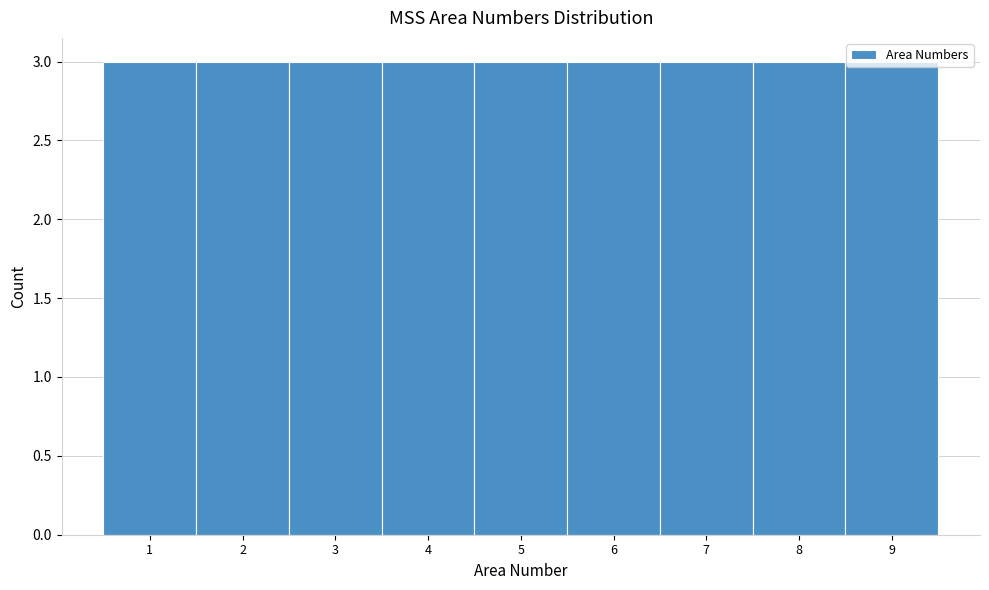

Reading left to right, list every bar in this chart as the range it spans on the x-axis followed by its height. The values are not printed on the chart, so give them approximately, as read against the axis.

0.5 to 1.5: 3
1.5 to 2.5: 3
2.5 to 3.5: 3
3.5 to 4.5: 3
4.5 to 5.5: 3
5.5 to 6.5: 3
6.5 to 7.5: 3
7.5 to 8.5: 3
8.5 to 9.5: 3